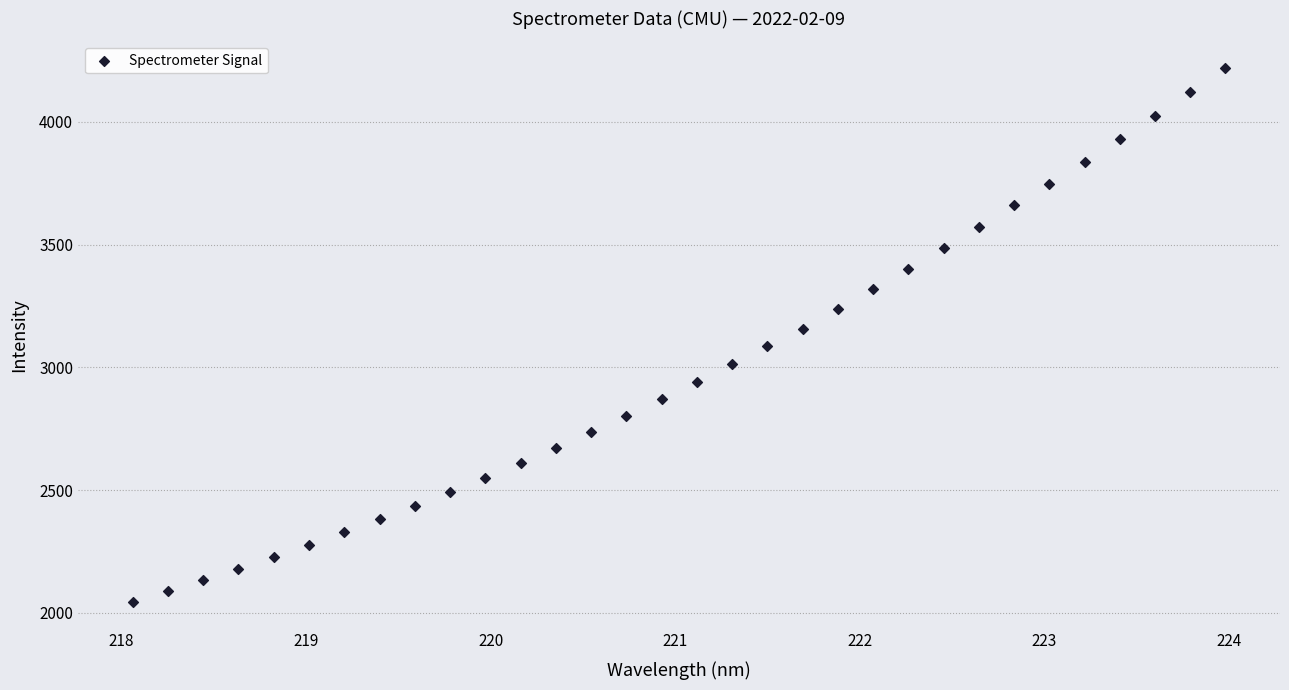

What is the range of X values (max minus min)?

5.9